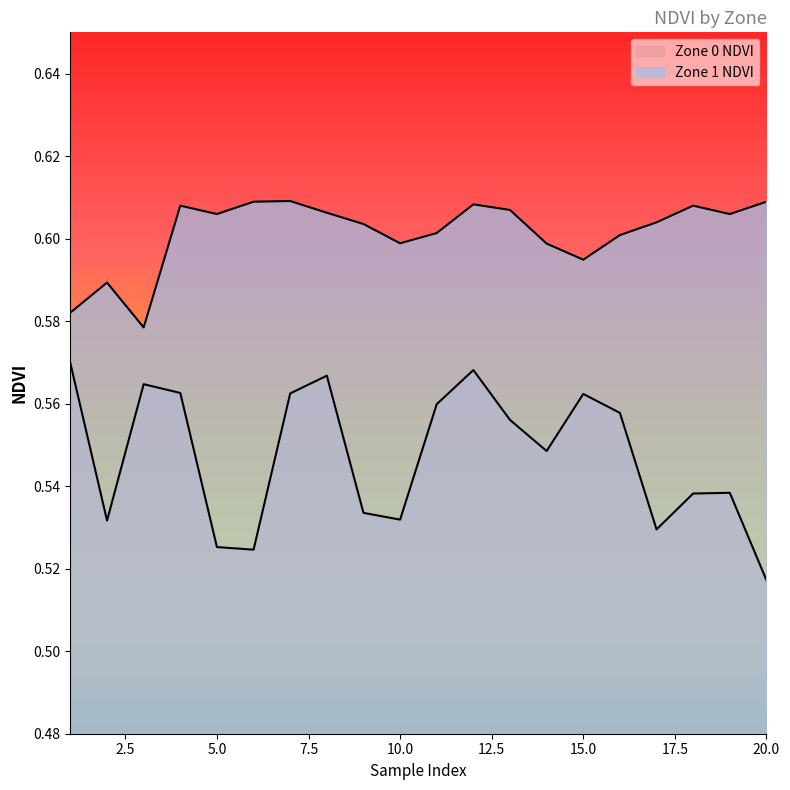

How many distinct data groups are displayed?

2